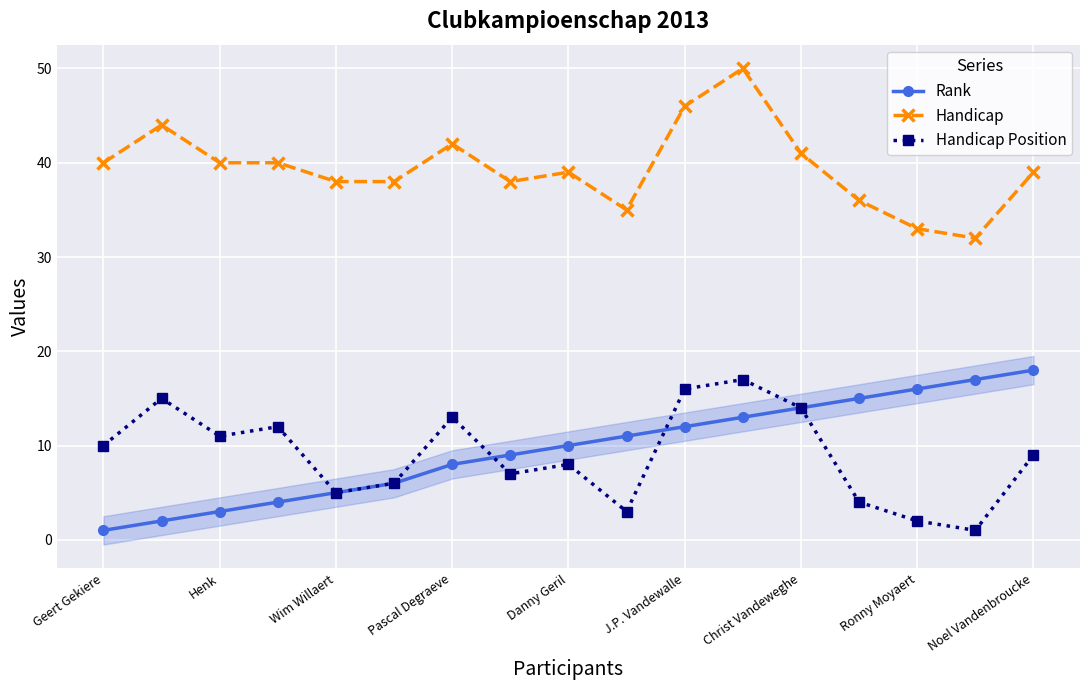

True or false: Handicap has a value of 19 at Ronny Moyaert.

False